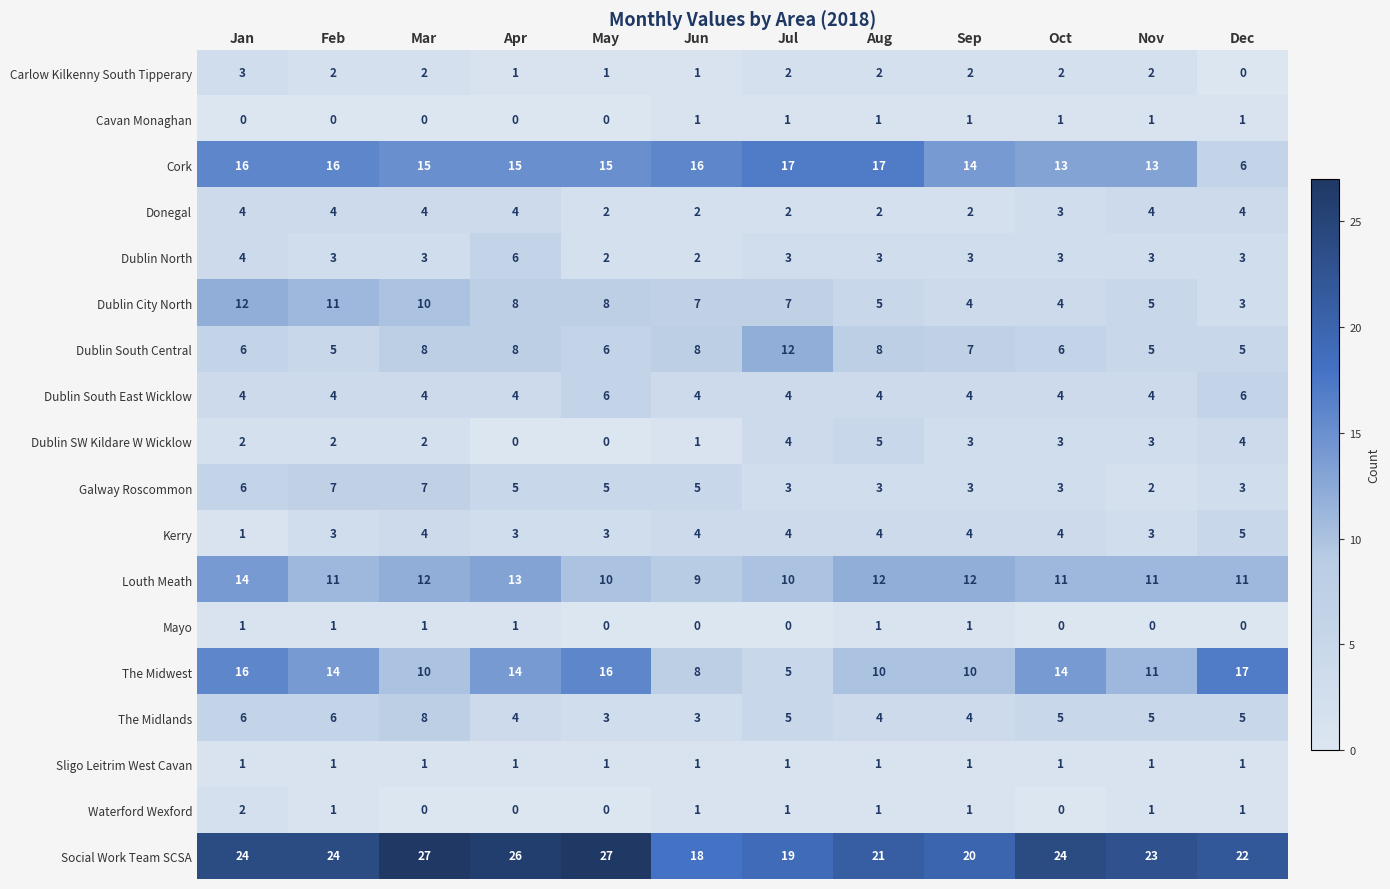

What is the spread (max minus min) of values at Nov?

23